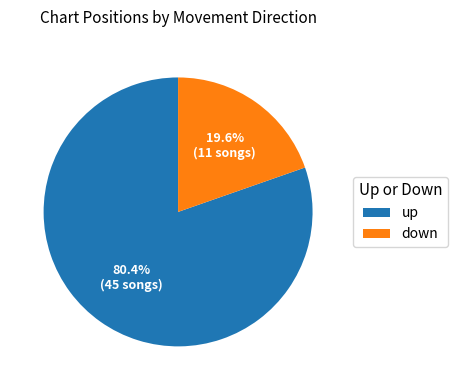

To the nearest percent, what is the difference between the largest and smallest slice percentages?

61%